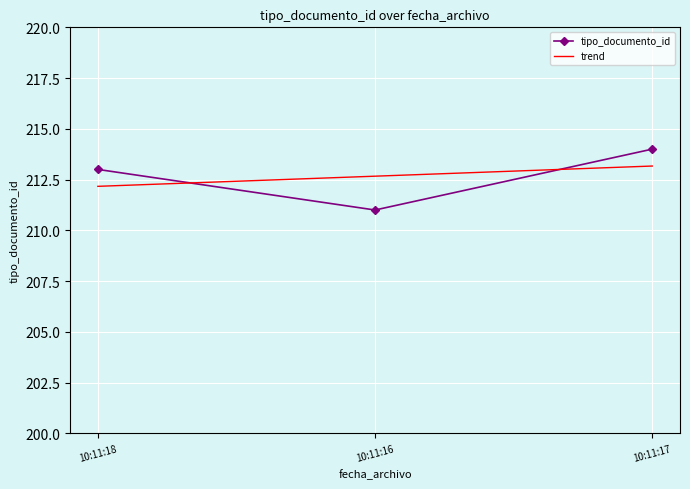

Reading left to right, transcribe all the data shown in this chart.

213	211	214